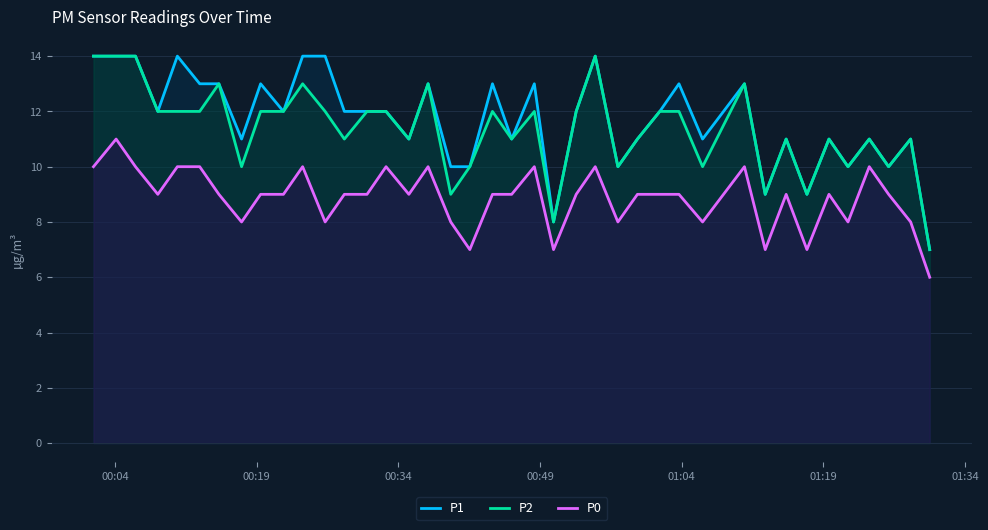

Reading left to right, what are all the values shown in this chart?

P1: 14	14	14	12	14	13	13	11	13	12	14	14	12	12	12	11	13	10	10	13	11	13	8	12	14	10	11	12	13	11	13	9	11	9	11	10	11	10	11	7
P2: 14	14	14	12	12	12	13	10	12	12	13	12	11	12	12	11	13	9	10	12	11	12	8	12	14	10	11	12	12	10	13	9	11	9	11	10	11	10	11	7
P0: 10	11	10	9	10	10	9	8	9	9	10	8	9	9	10	9	10	8	7	9	9	10	7	9	10	8	9	9	9	8	10	7	9	7	9	8	10	9	8	6